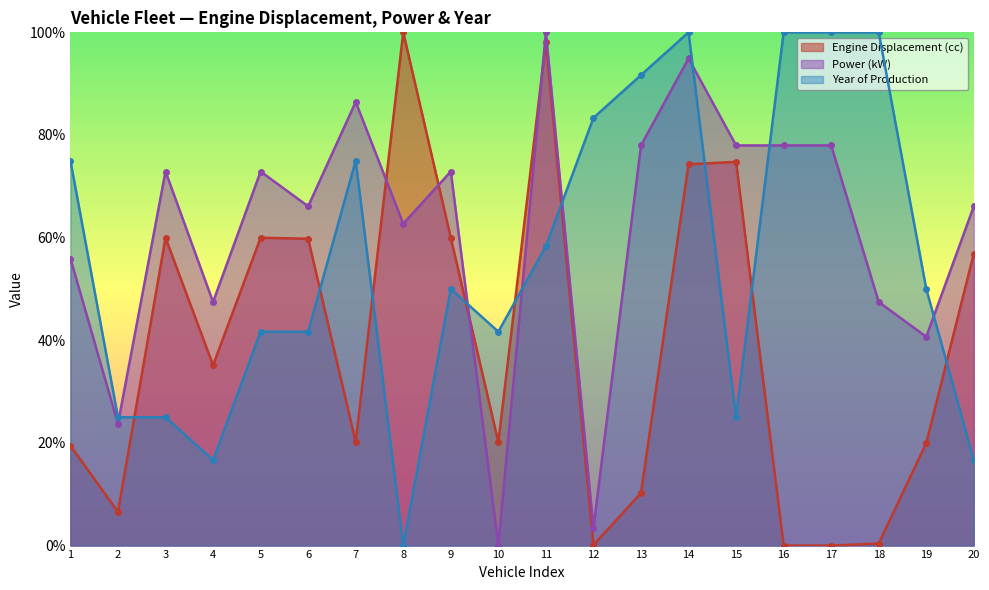

The value of Power (kW) at 3 is 72.9. True or false?

True